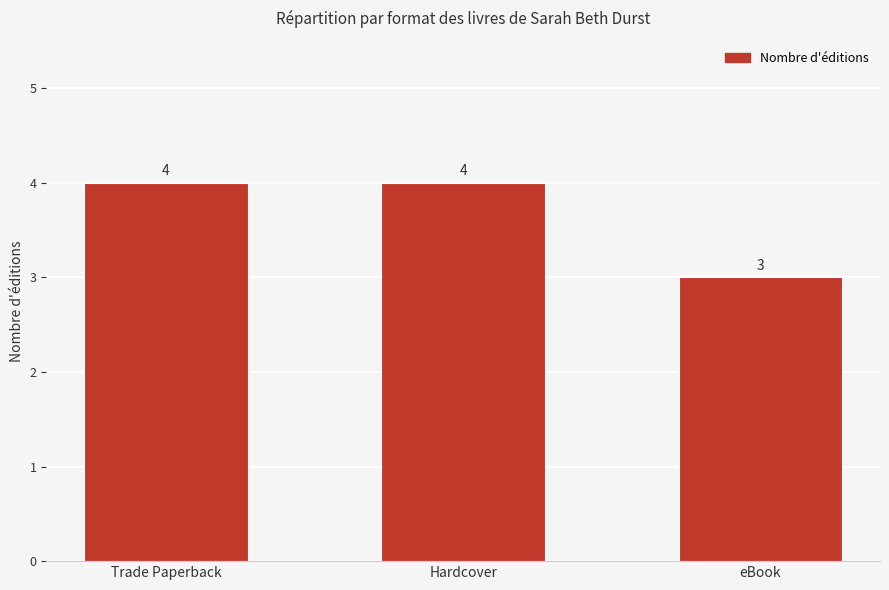

The chart shows a value of 3 at eBook. True or false?

True